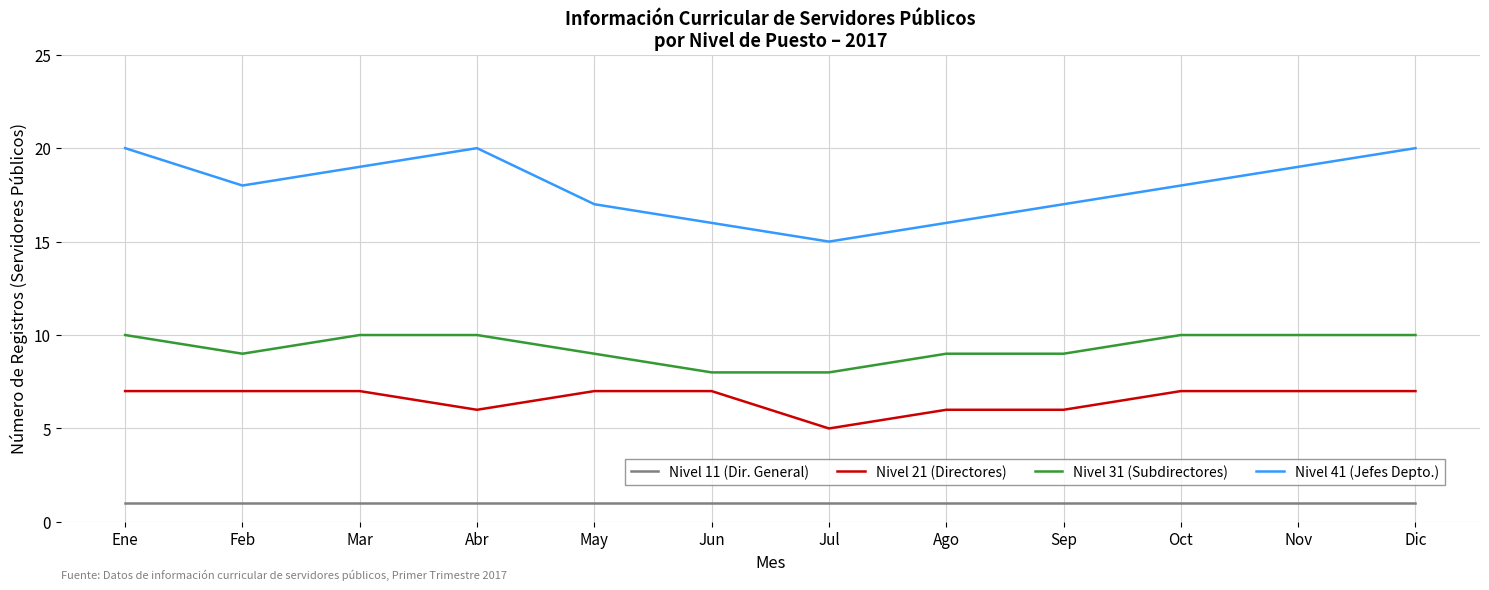

What is the greatest value displayed?

20